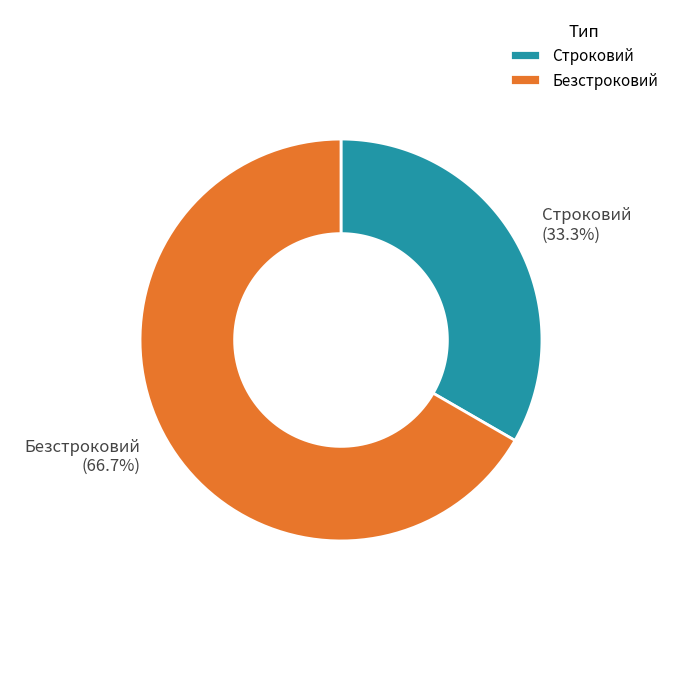

Count the number of slices in the pie.

2